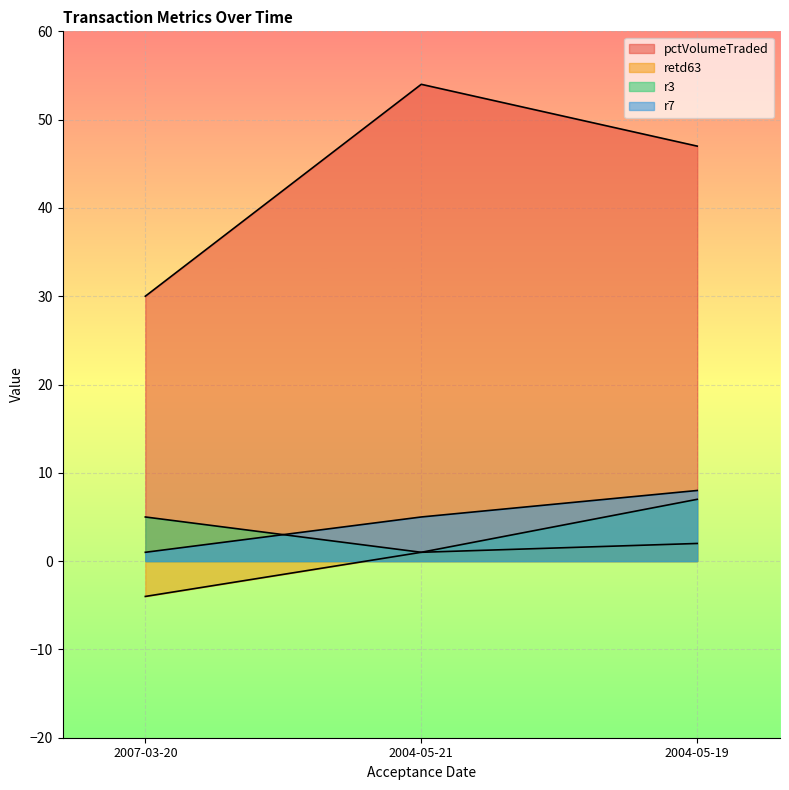

At which label does retd63 reach its minimum?

2007-03-20